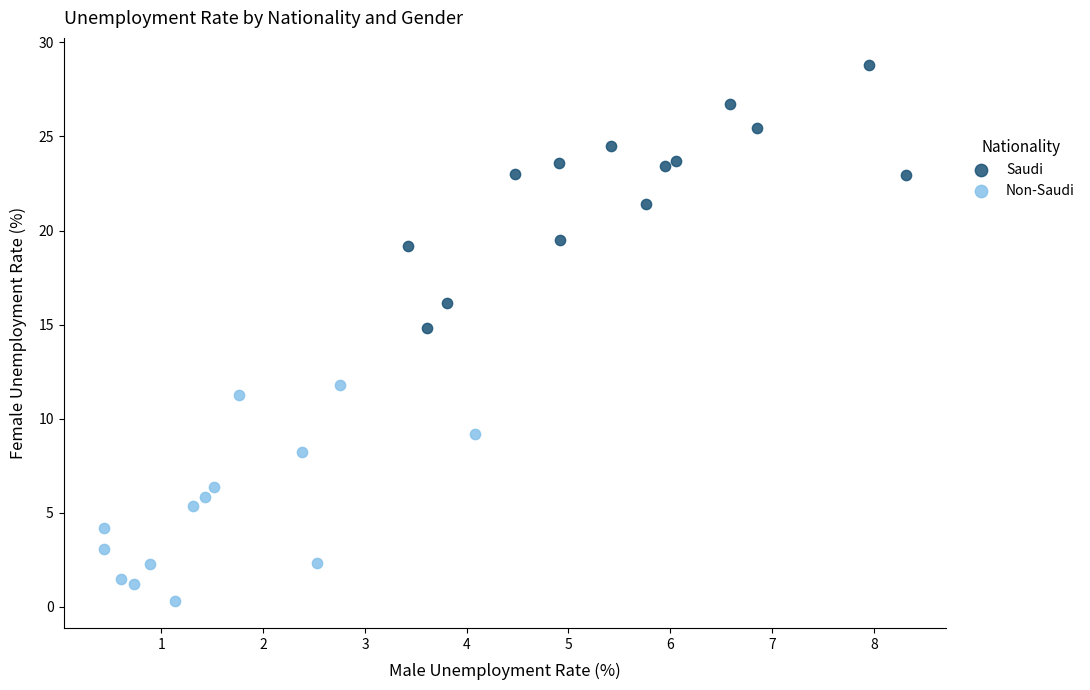

Which series contains the lowest Y value?

Non-Saudi